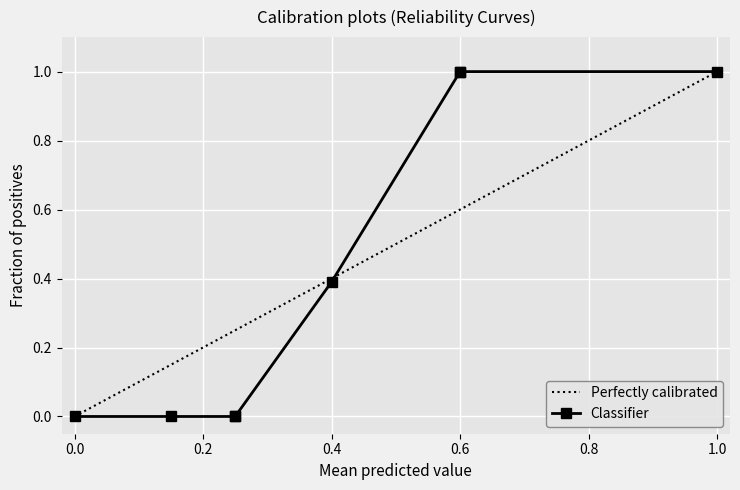

Is this an area chart (filled region under the line)?

No